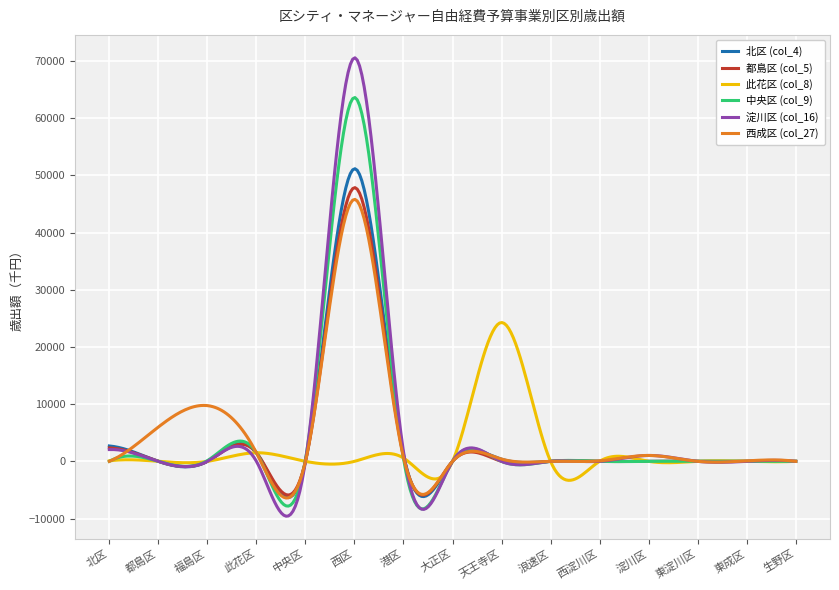

Which series has the widest spread of values?

淀川区 (col_16)